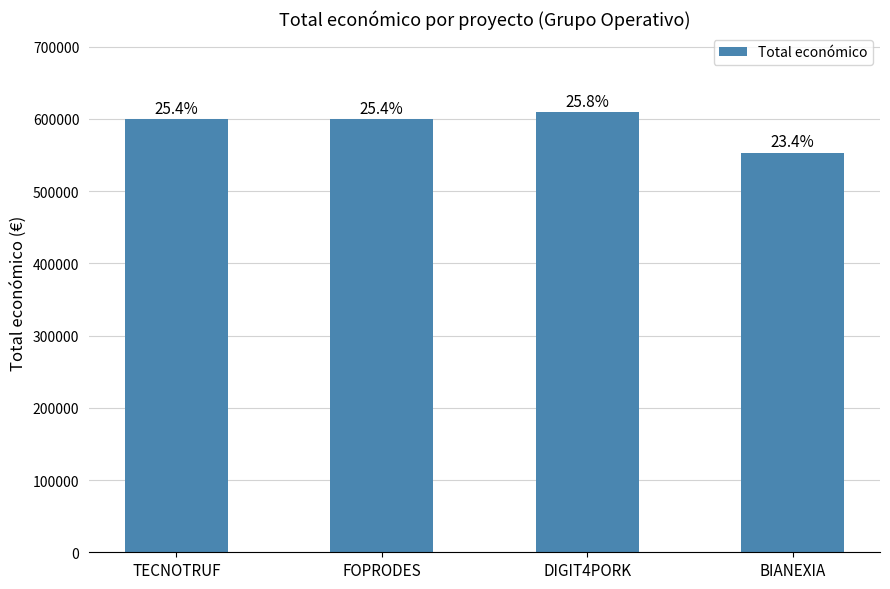

Rank the categories by value from lowest to highest.

BIANEXIA, TECNOTRUF, FOPRODES, DIGIT4PORK